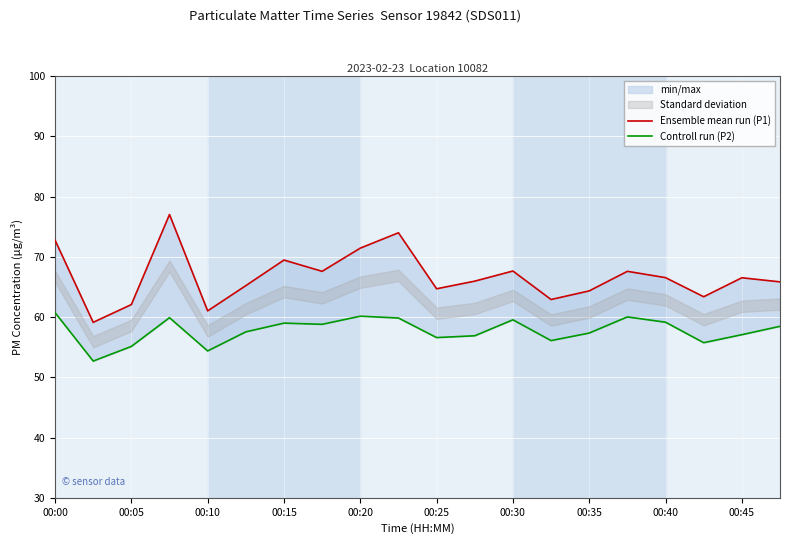

How many interior local peaks does the Ensemble mean run (P1) series have?

6